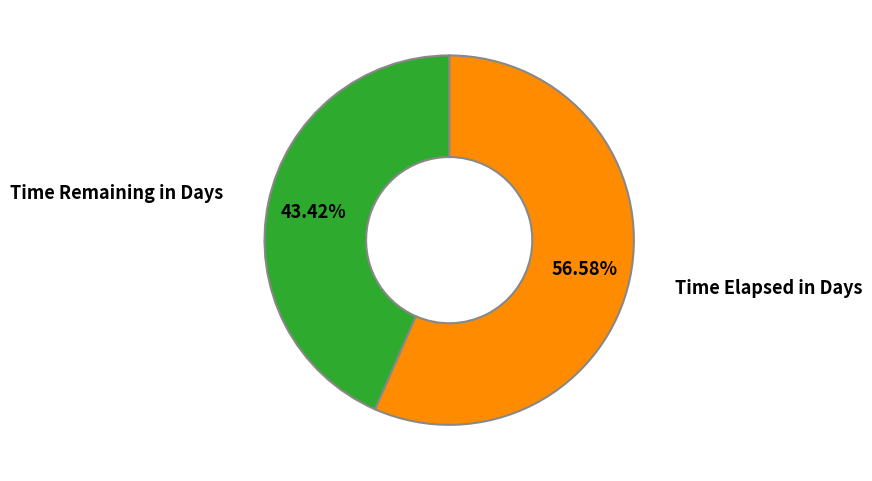

How many segments does this pie chart have?

2